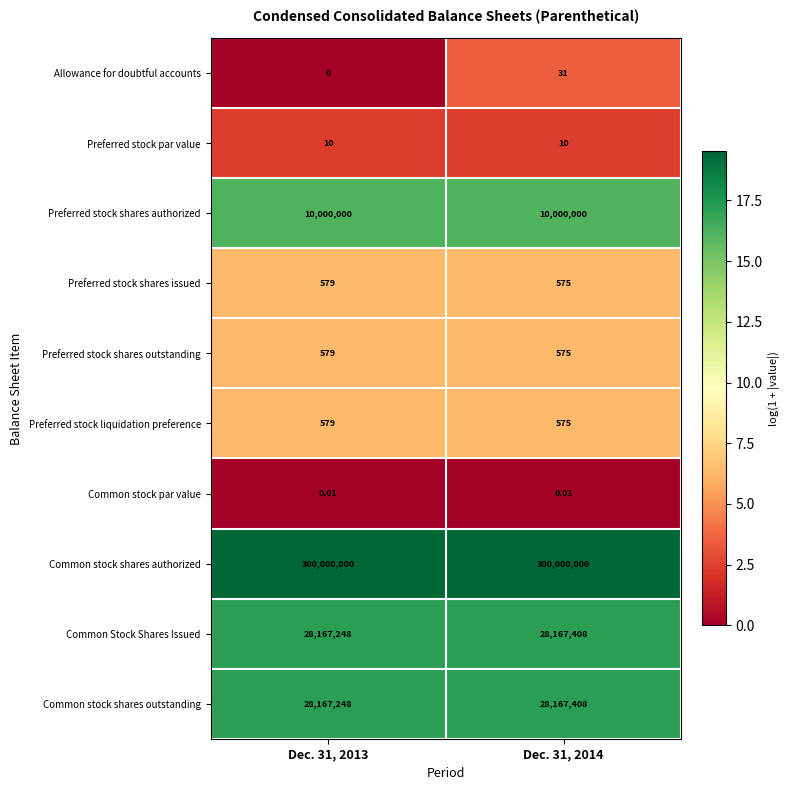

Which series has the largest total across all categories?

Common stock shares authorized